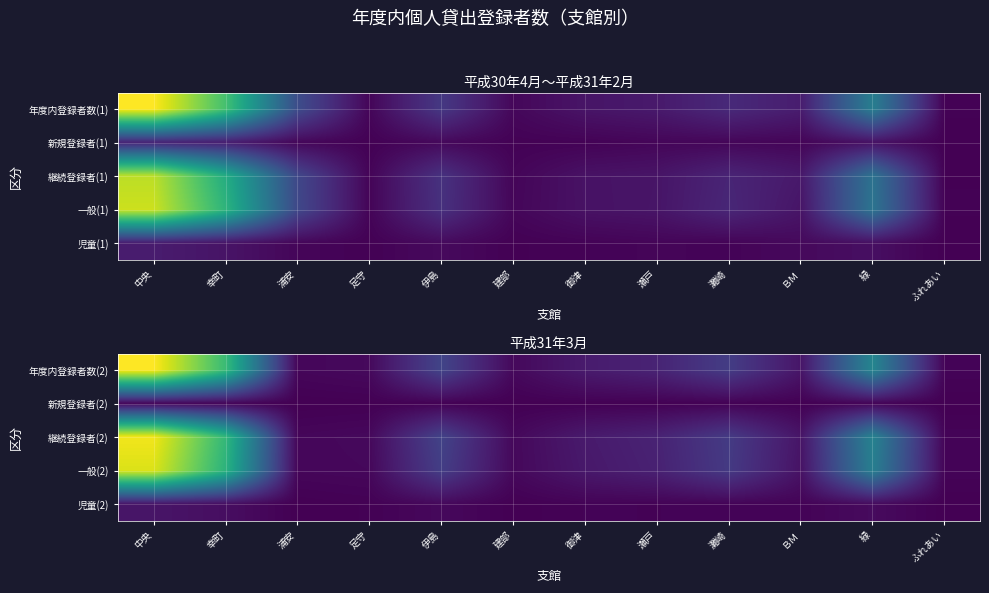

Reading right to left, extract all data points from this chart.

年度内登録者数(2): ふれあい=76	緑=3235	ＢＭ=409	灘崎=1264	瀬戸=707	御津=522	建部=158	伊島=1445	足守=171	浦安=118	幸町=4838	中央=7111
新規登録者(2): ふれあい=5	緑=89	ＢＭ=14	灘崎=38	瀬戸=18	御津=17	建部=6	伊島=30	足守=12	浦安=0	幸町=109	中央=141
継続登録者(2): ふれあい=71	緑=3146	ＢＭ=395	灘崎=1226	瀬戸=689	御津=505	建部=152	伊島=1415	足守=159	浦安=118	幸町=4729	中央=6970
一般(2): ふれあい=74	緑=3031	ＢＭ=345	灘崎=1199	瀬戸=652	御津=465	建部=150	伊島=1289	足守=139	浦安=116	幸町=4571	中央=6718
児童(2): ふれあい=2	緑=204	ＢＭ=64	灘崎=65	瀬戸=55	御津=57	建部=8	伊島=156	足守=32	浦安=2	幸町=267	中央=393